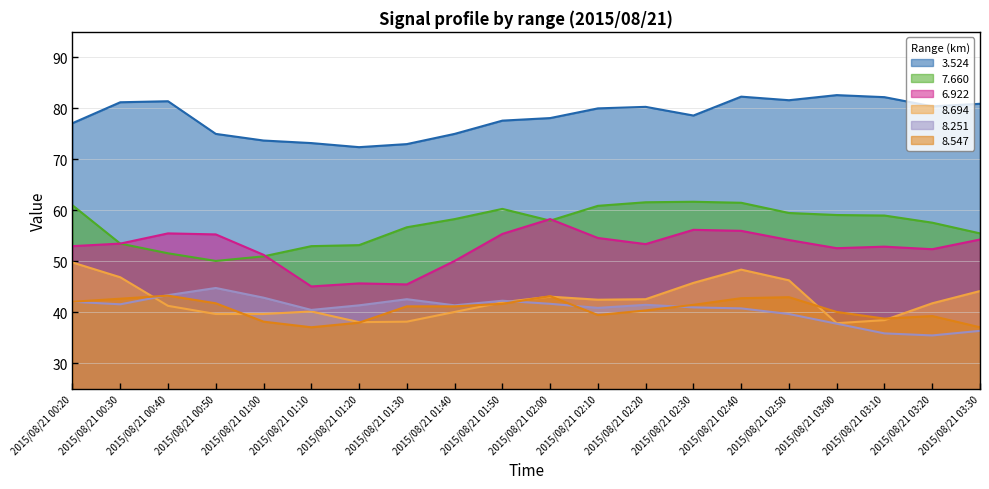

True or false: 7.660 and 3.524 intersect in this chart.

False